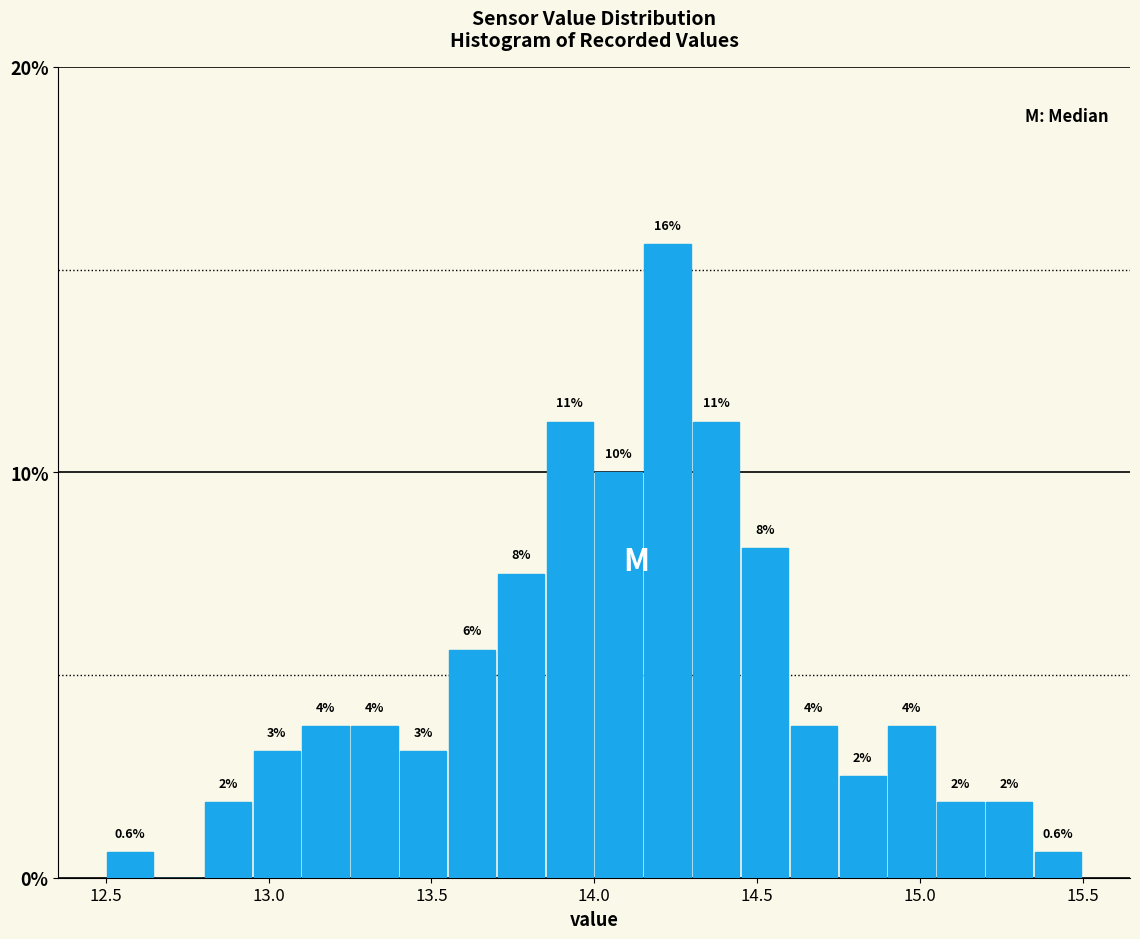

Read against the x-axis, roughly where is the centre of the tallest bar?

14.25